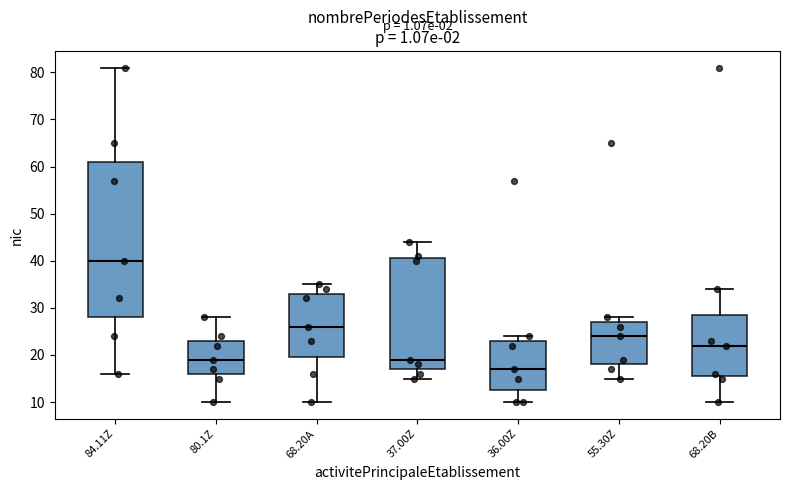

Reading left to right, read every box against the y-axis: the position of its median line, the range the box covers, and the ends of its whiskers. The values are not printed on the chart, so give them approximately, as read against the axis.

84.11Z: median 40, box 28 to 61, whiskers 16 to 81
80.1Z: median 19, box 16 to 23, whiskers 10 to 28
68.20A: median 26, box 20 to 33, whiskers 10 to 35
37.00Z: median 19, box 17 to 41, whiskers 15 to 44
36.00Z: median 17, box 13 to 23, whiskers 10 to 24
55.30Z: median 24, box 18 to 27, whiskers 15 to 28
68.20B: median 22, box 16 to 29, whiskers 10 to 34